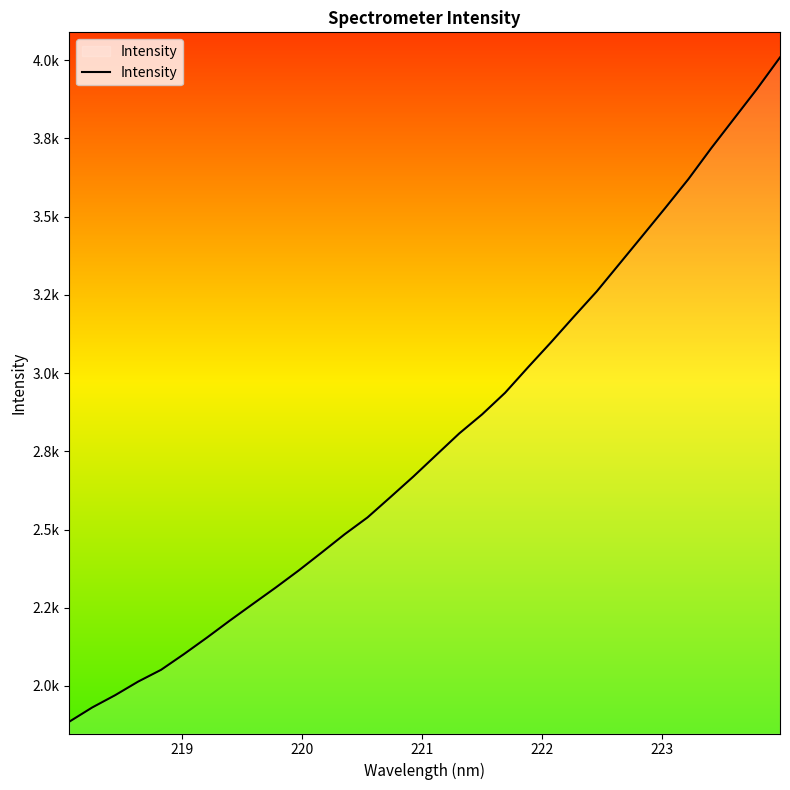

What is the minimum value shown in the chart?

1885.9